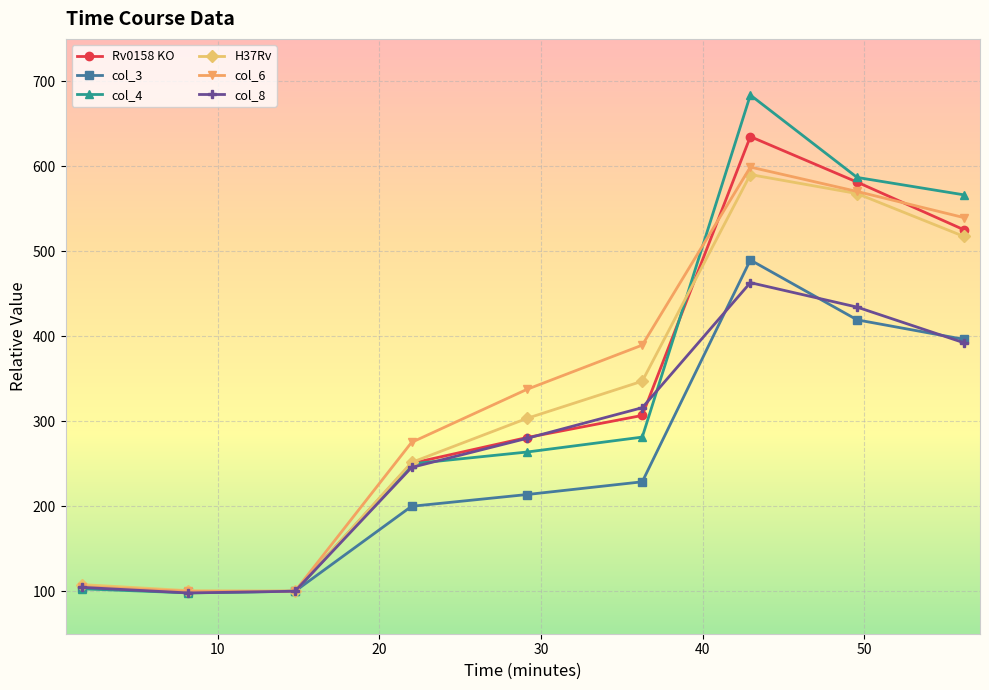

What is the greatest value displayed?

683.9